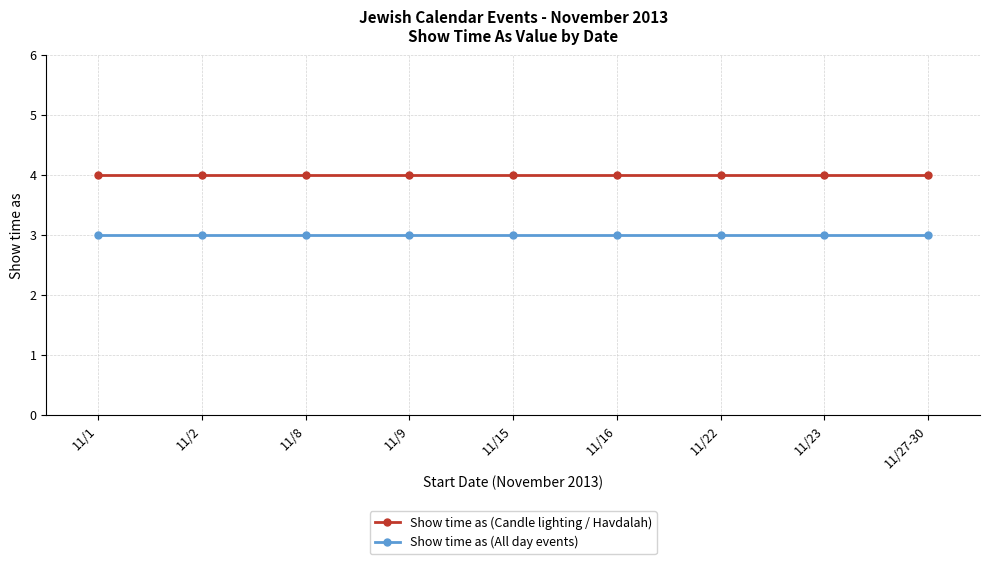

Reading left to right, list all the values displayed in this chart.

Show time as (Candle lighting / Havdalah): 11/1=4	11/2=4	11/8=4	11/9=4	11/15=4	11/16=4	11/22=4	11/23=4	11/27-30=4
Show time as (All day events): 11/1=3	11/2=3	11/8=3	11/9=3	11/15=3	11/16=3	11/22=3	11/23=3	11/27-30=3